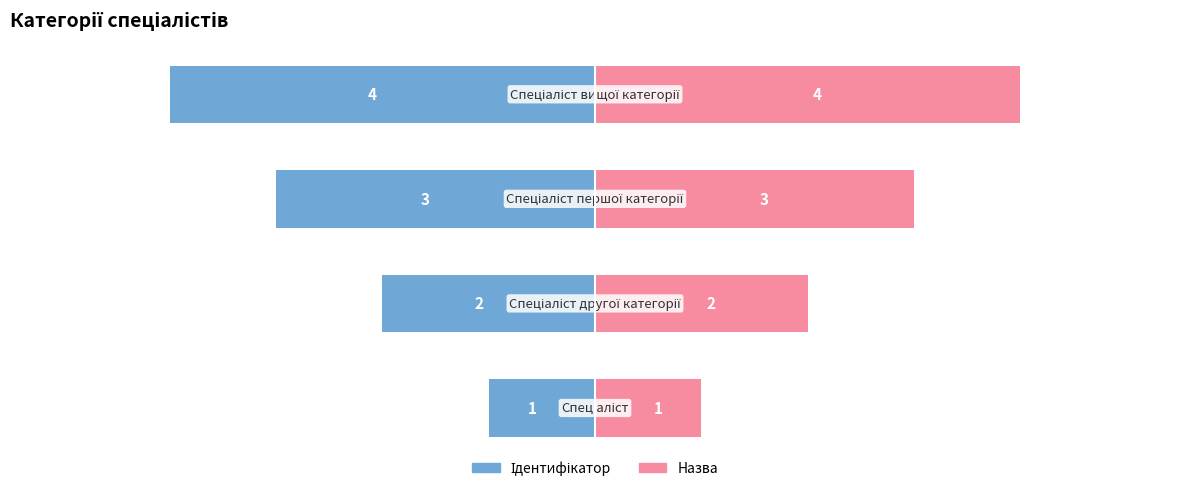

Reading left to right, list all the values displayed in this chart.

Ідентифікатор: 0=-1	1=-2	2=-3	3=-4
Назва: 0=1	1=2	2=3	3=4